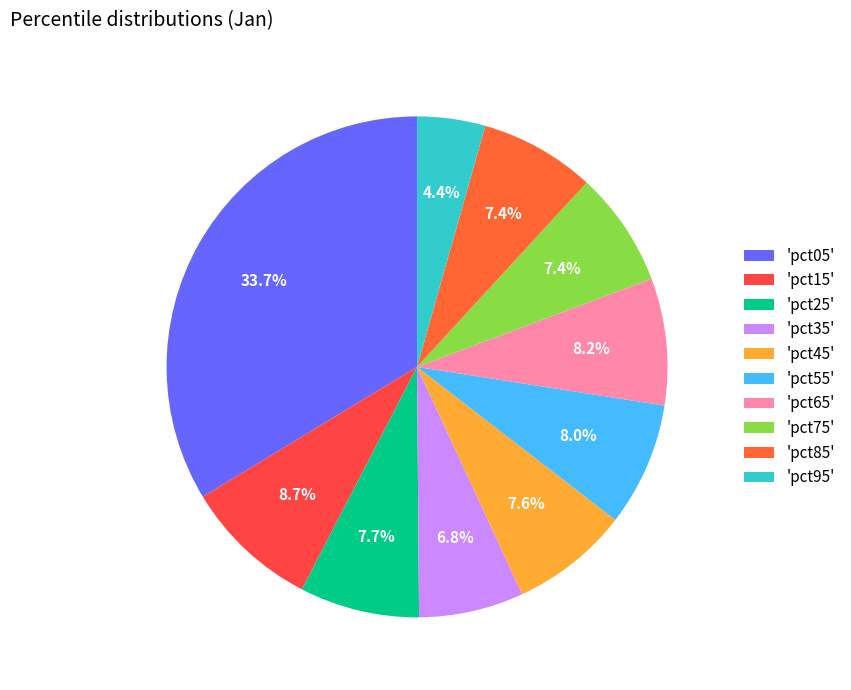

How many slices are in this pie chart?

10